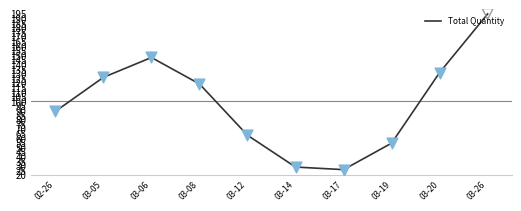

Approximately how many times larger is the value at 03-26 compared to 03-17?

7.7